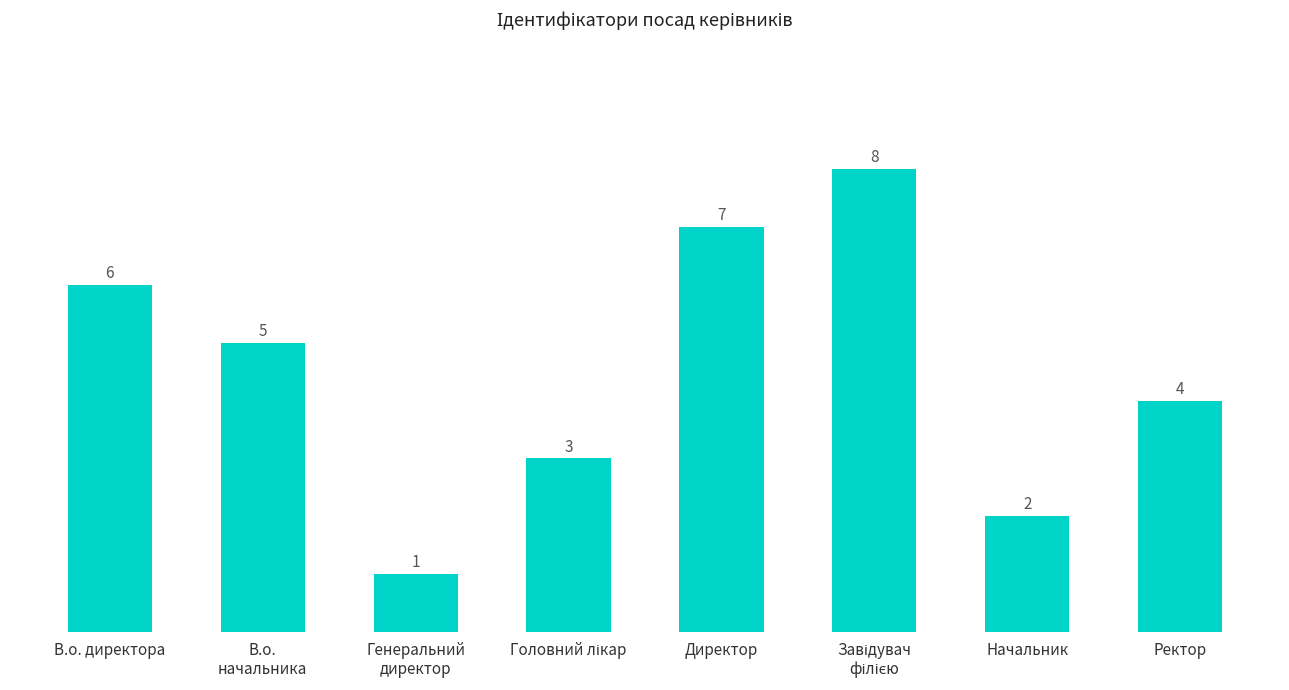

Are the bars grouped side by side (vs. stacked)?

No